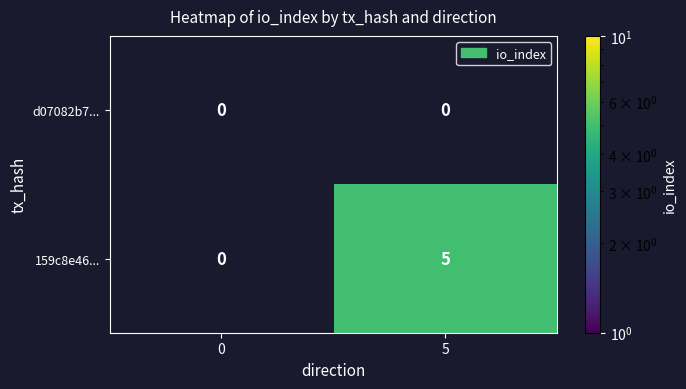

The 159c8e46... series shows 2 at 5. True or false?

False